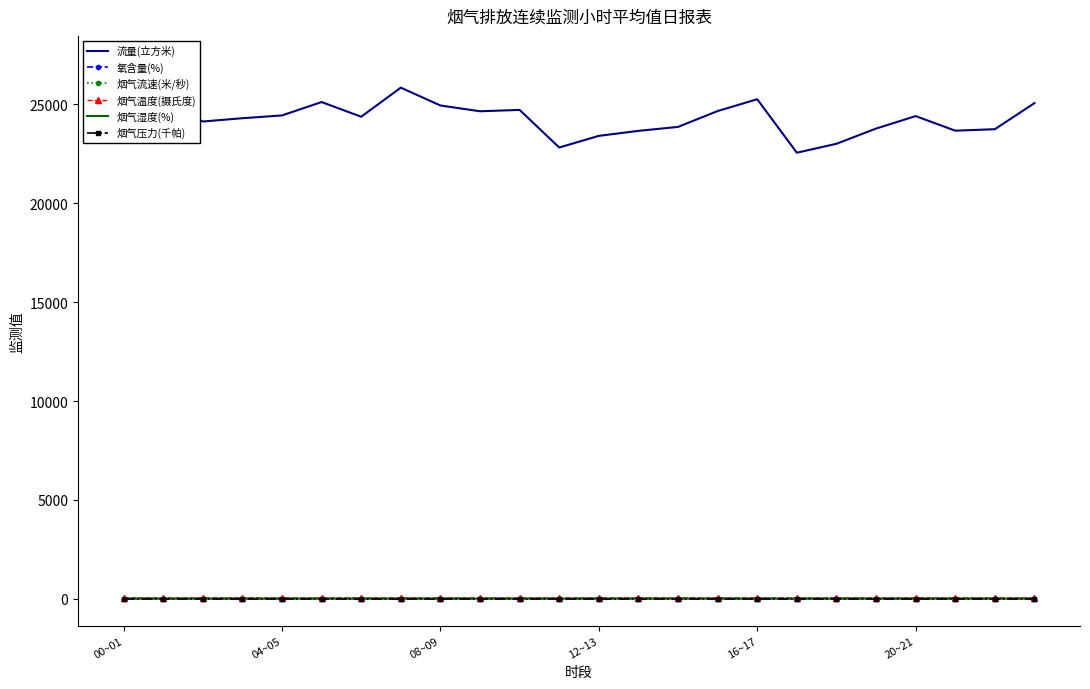

List the labels in order of 烟气湿度(%) value, smallest first.

11, 10, 6, 16, 8, 08~09, 16~17, 12~13, 7, 17, 04~05, 20~21, 9, 12, 00~01, 18, 21, 22, 23, 20, 19, 13, 15, 14